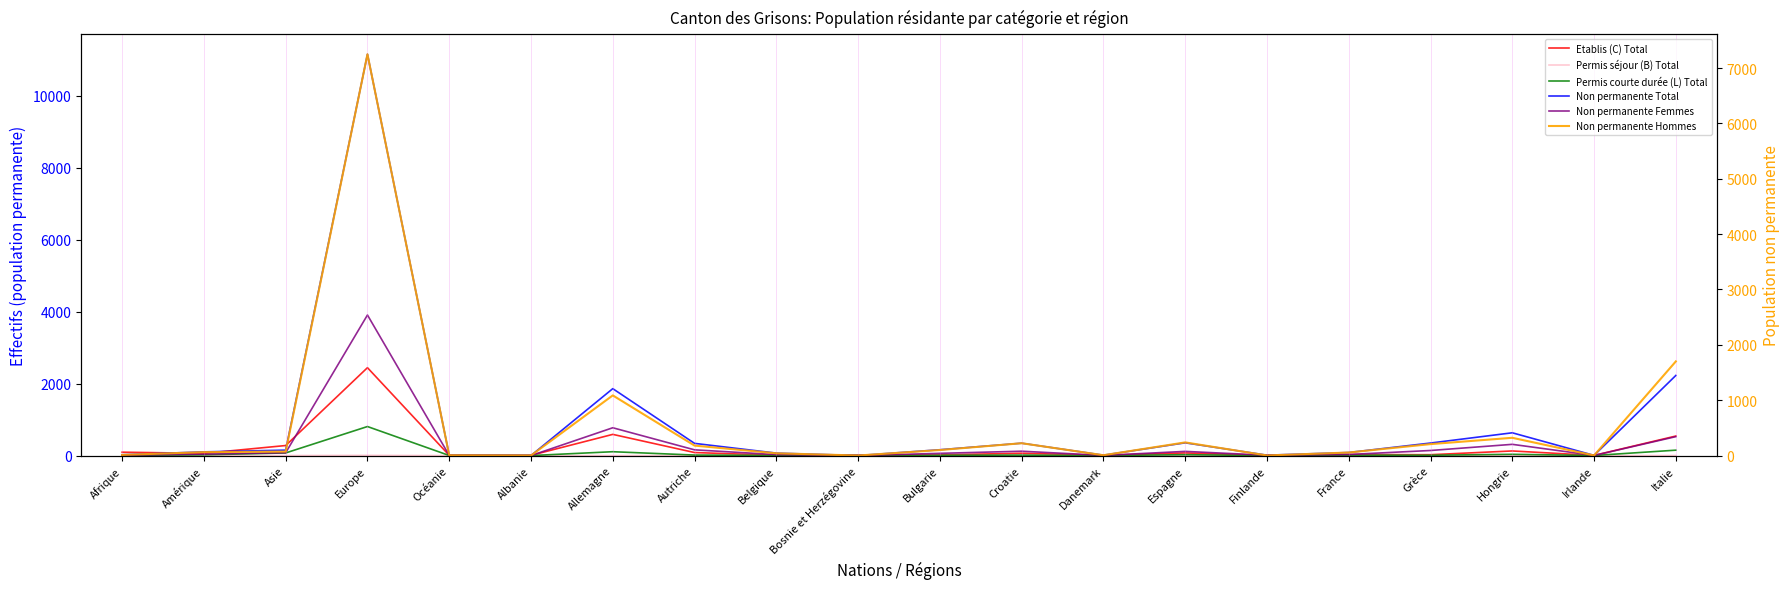

At how many categories does at least one series exceed 5793?

1